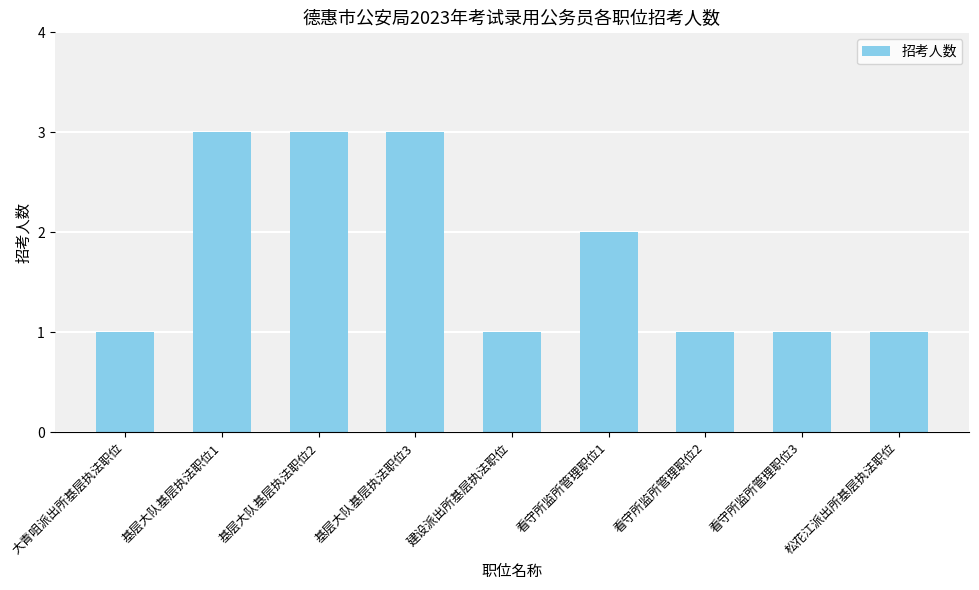

The value at 松花江派出所基层执法职位 is 1. True or false?

True